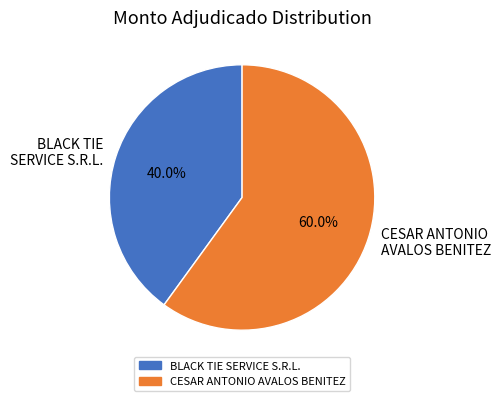

To the nearest percent, what is the combined percentage of CESAR ANTONIO AVALOS BENITEZ and BLACK TIE SERVICE S.R.L.?

100%